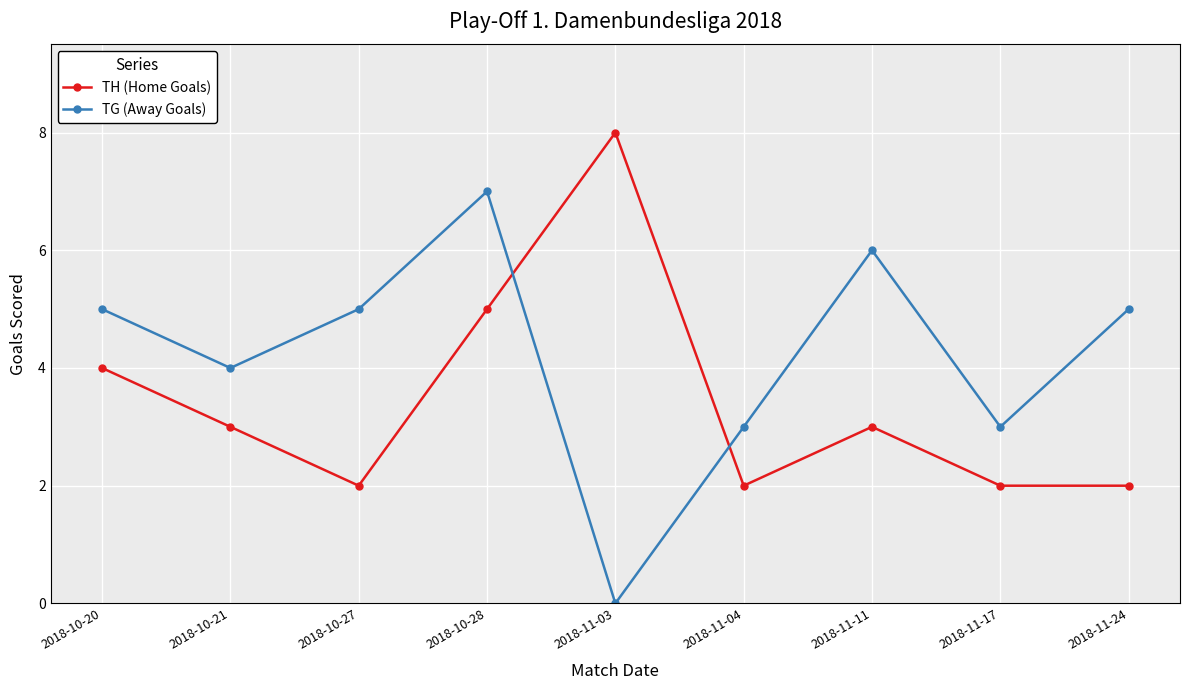

After their last crossing, which series has the higher values: TH (Home Goals) or TG (Away Goals)?

TG (Away Goals)